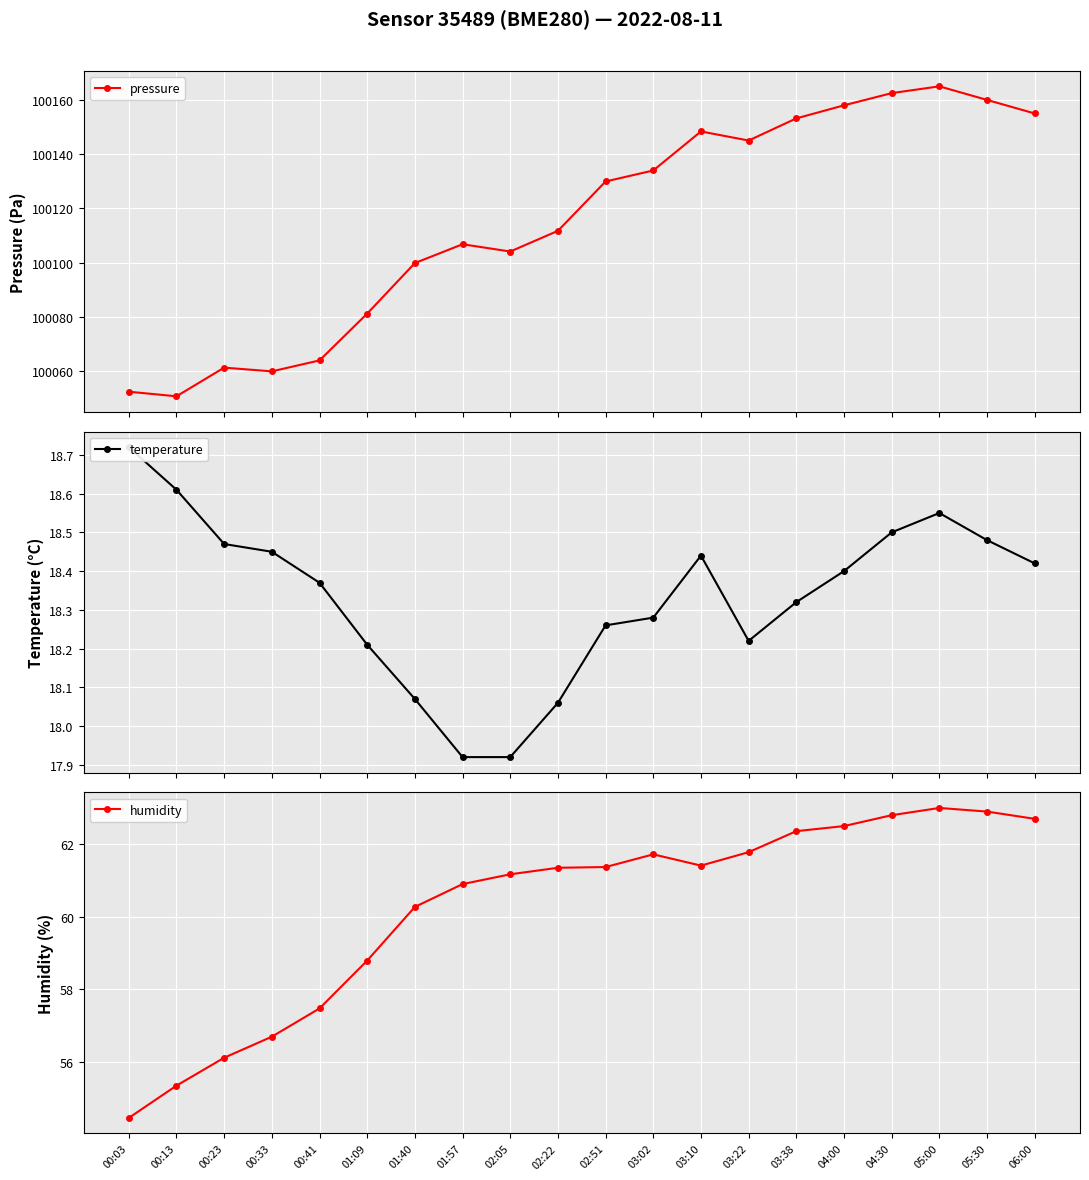

At which category is the sum across all series the highest?

05:00